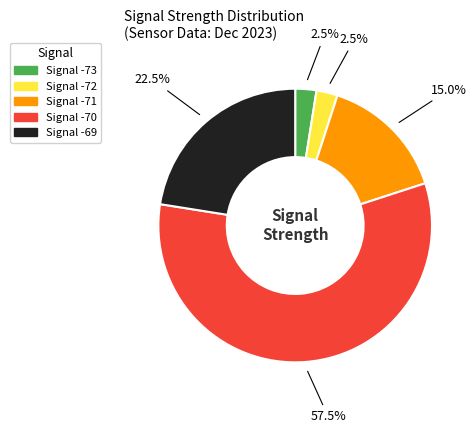

Combined, what portion of the pie is Signal -73 and Signal -72?

5.0%